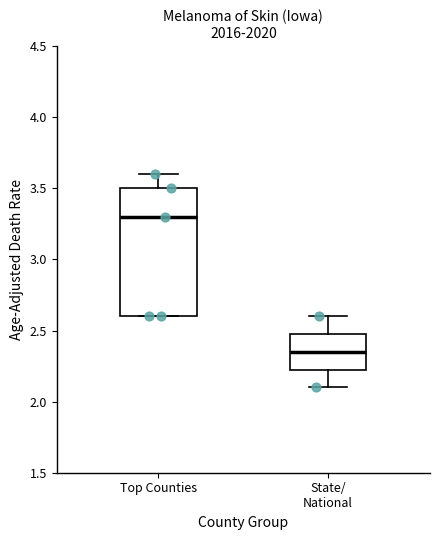

Comparing the boxes themselves (not the whiskers), which one is the tallest?

Top Counties